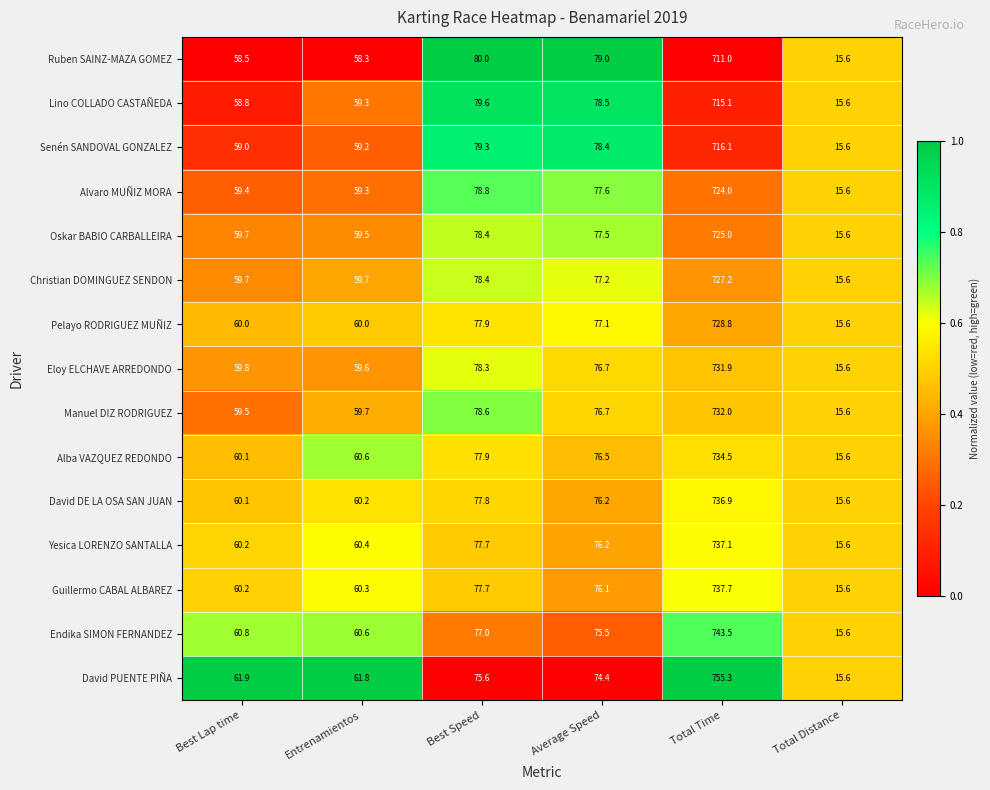

The value of Manuel DIZ RODRIGUEZ at Best Lap time is 59.5. True or false?

True